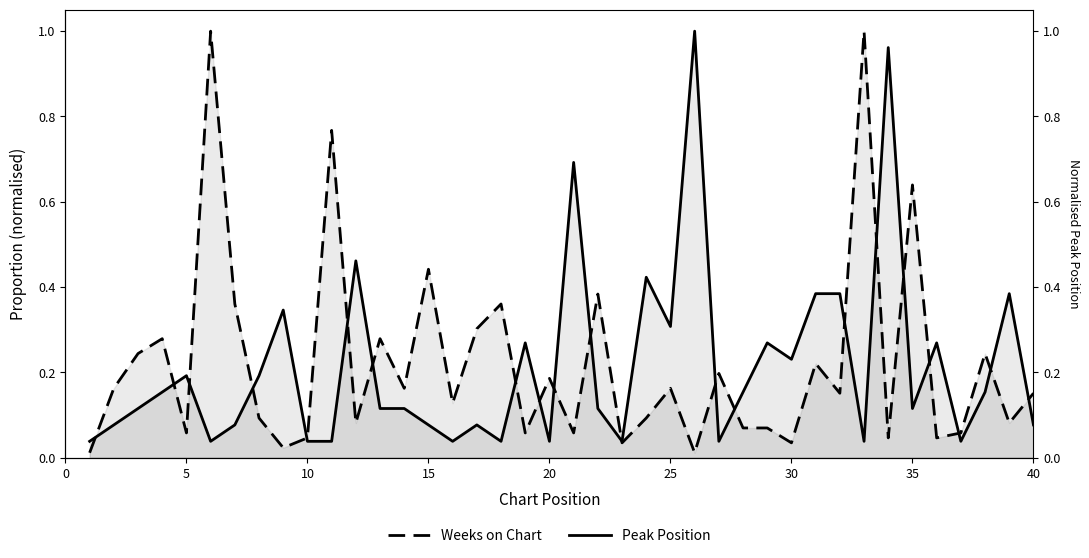

What is the value of the Weeks on Chart point at the 37th from the left?

0.1